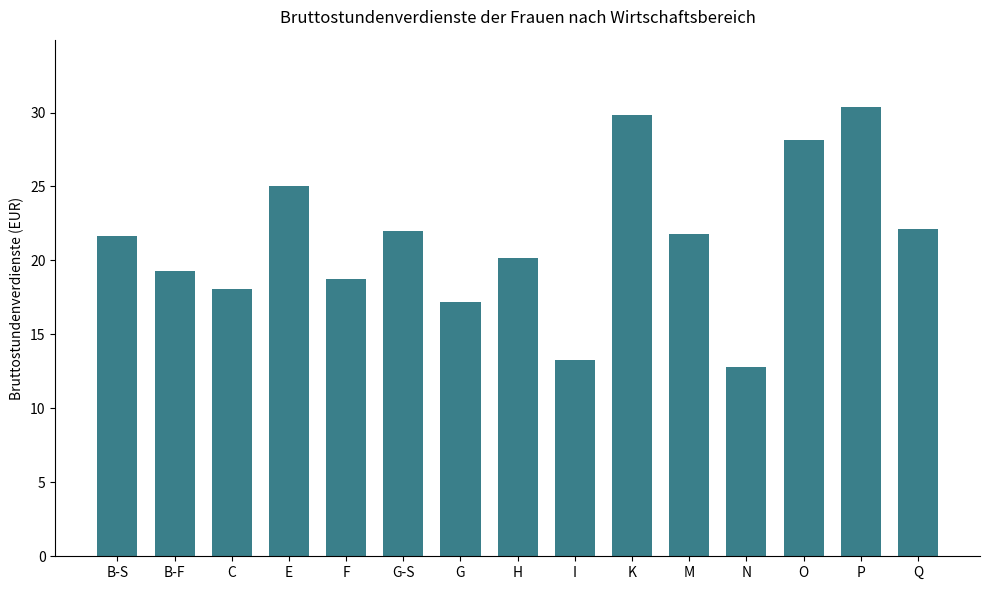

What is the difference between the second highest and second lowest values?

16.6